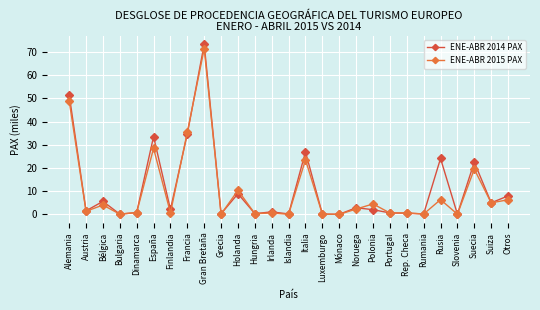

What is the label of the 2nd point from the right?

Suiza